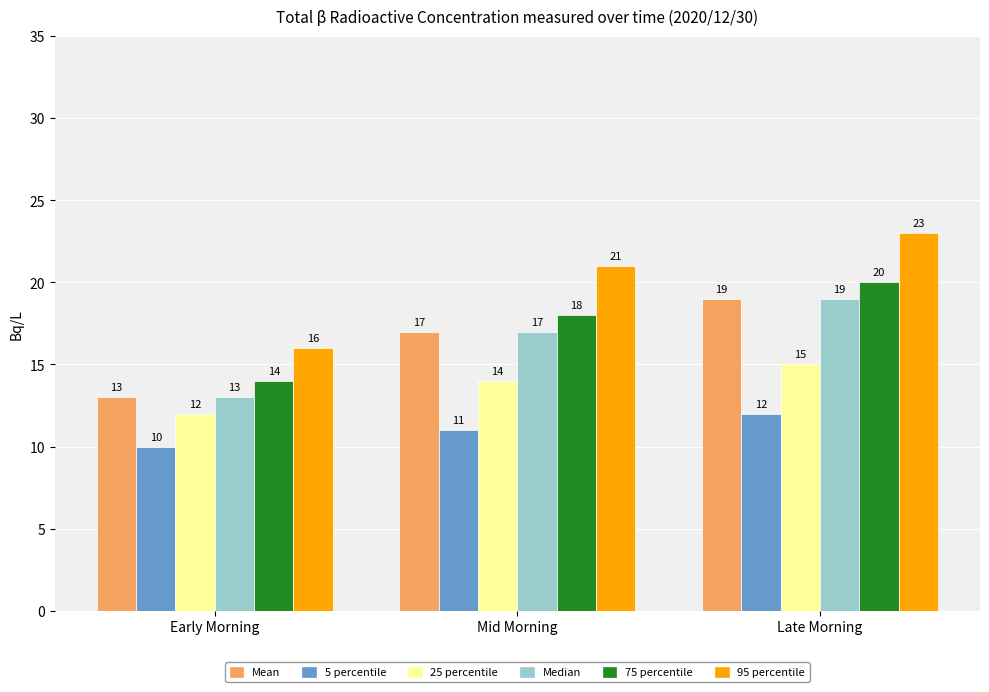

What is the total value across all series at Early Morning?

78